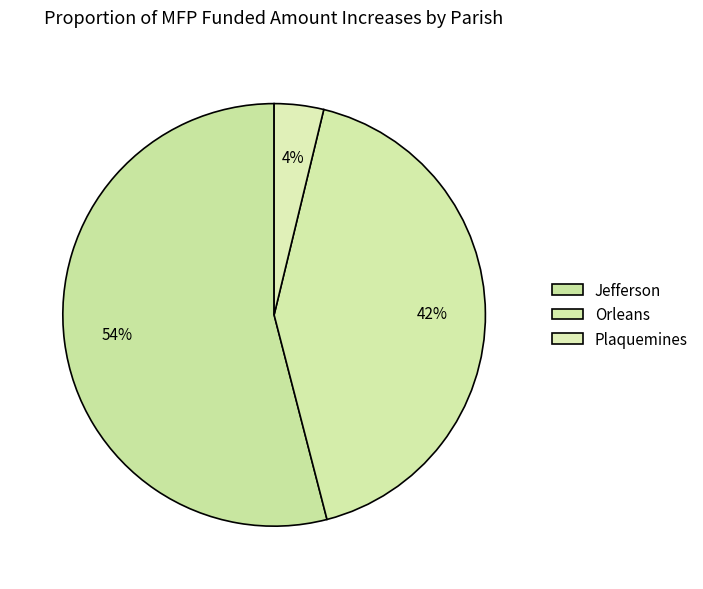

True or false: Jefferson accounts for 66% of the total.

False